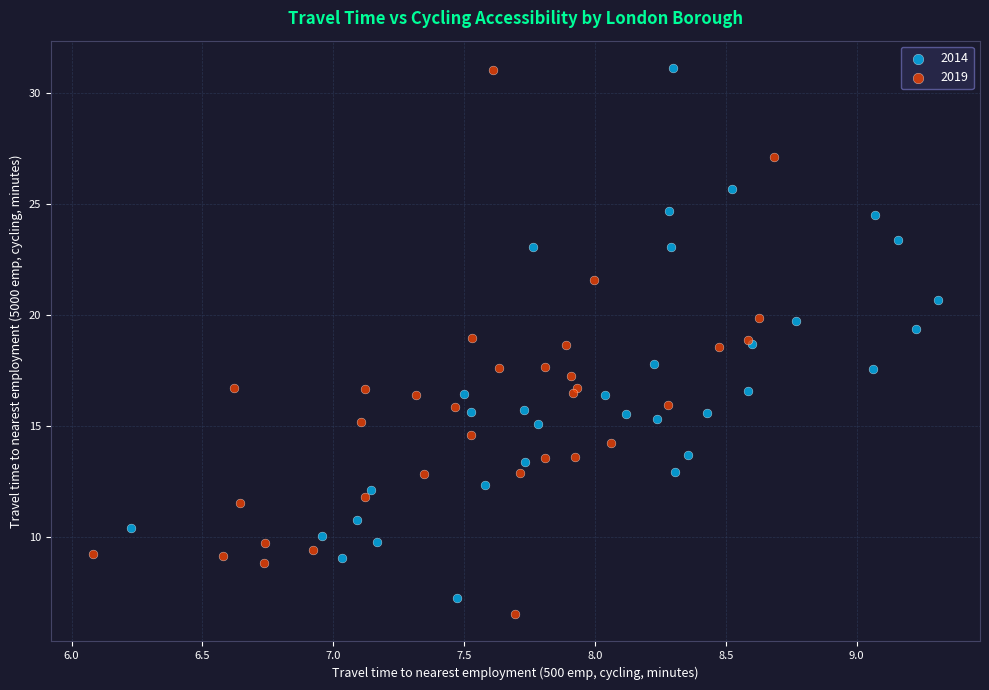

Which series has the largest Y range (max minus min)?

2019